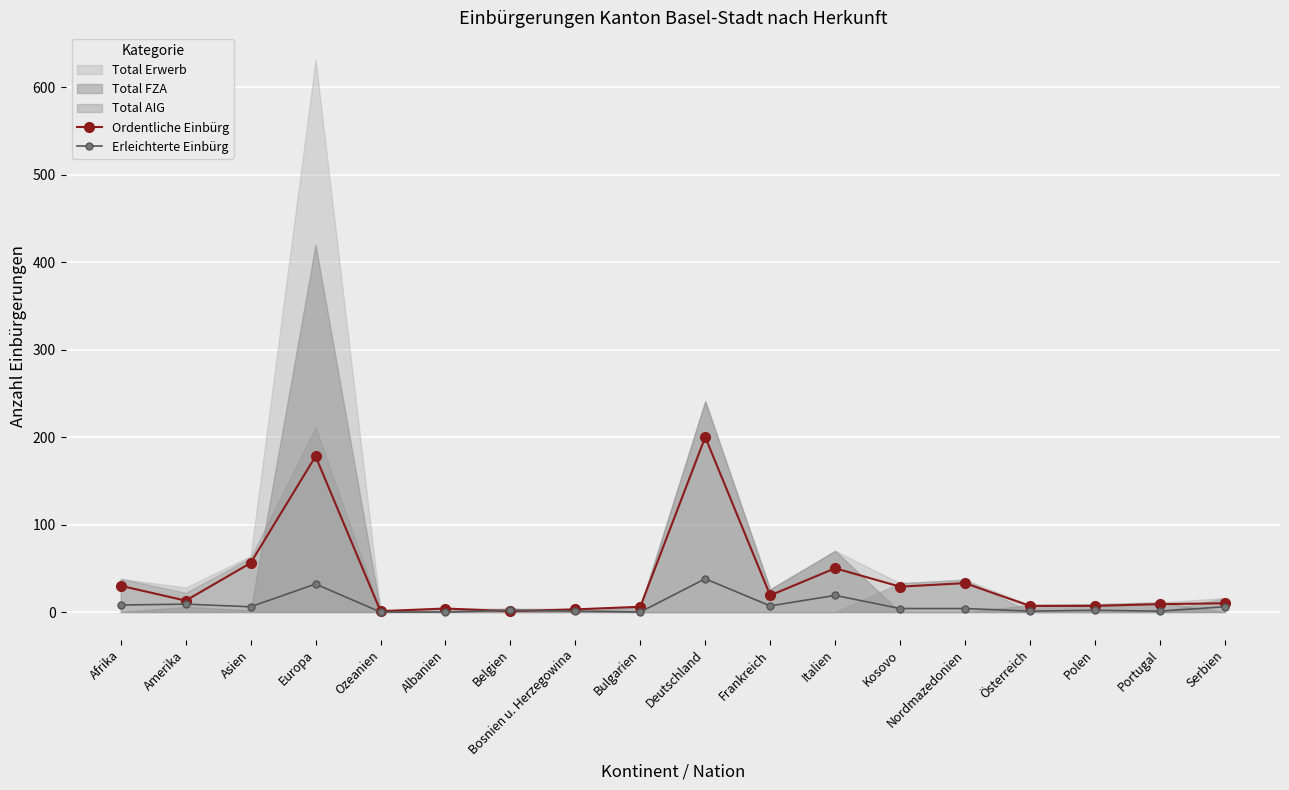

True or false: Ordentliche Einbürg has a value of 19 at Kosovo.

False